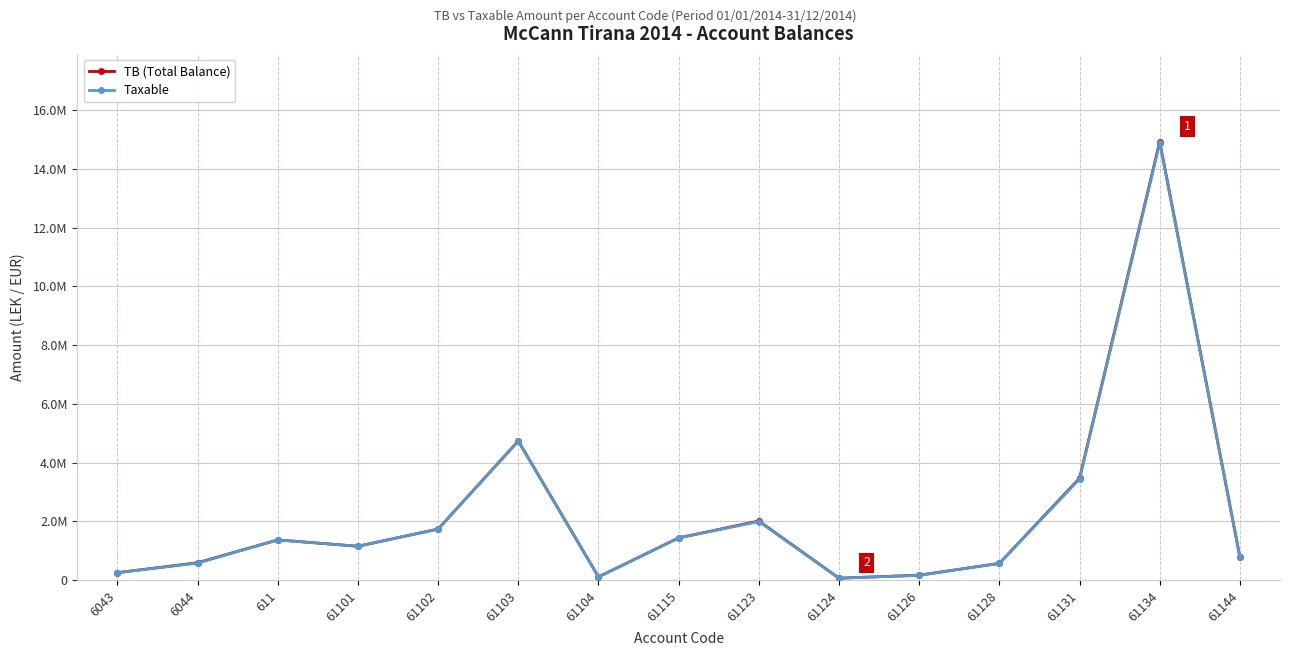

Rank the series at 61131 from lowest to highest value.

Taxable, TB (Total Balance)